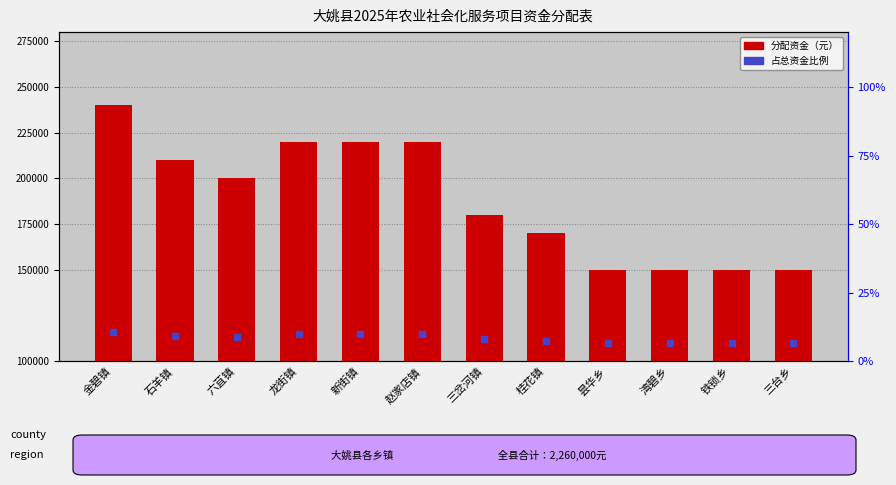

Which series has the largest total across all categories?

分配资金（元）